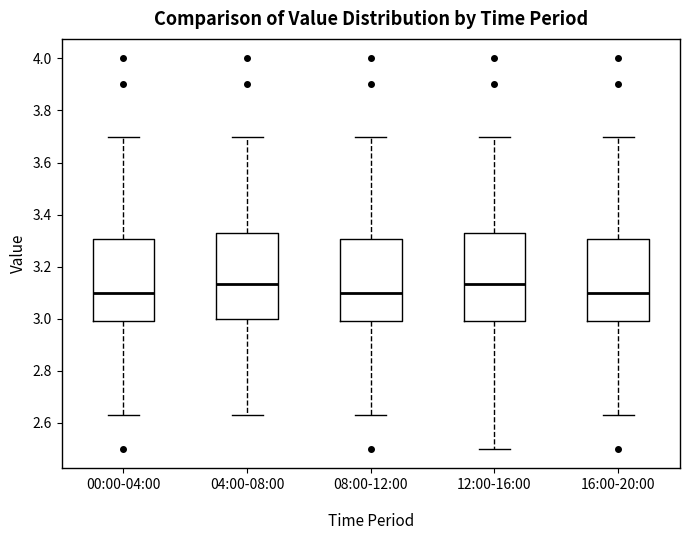

Reading left to right, transcribe this box plot: for each box, give where its median line is, the range the box spans, and where its two whiskers end, as read against the y-axis. The values are not printed on the chart, so give them approximately, as read against the axis.

00:00-04:00: median 3.10, box 3.00 to 3.30, whiskers 2.64 to 3.70
04:00-08:00: median 3.14, box 3.00 to 3.34, whiskers 2.64 to 3.70
08:00-12:00: median 3.10, box 3.00 to 3.30, whiskers 2.64 to 3.70
12:00-16:00: median 3.14, box 3.00 to 3.34, whiskers 2.50 to 3.70
16:00-20:00: median 3.10, box 3.00 to 3.30, whiskers 2.64 to 3.70